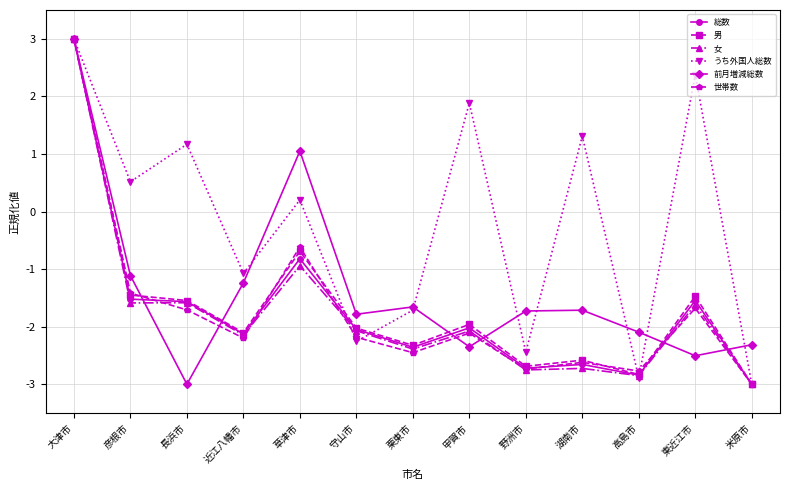

Is the value of 女 at 長浜市 greater than the value of 男 at 草津市?

No